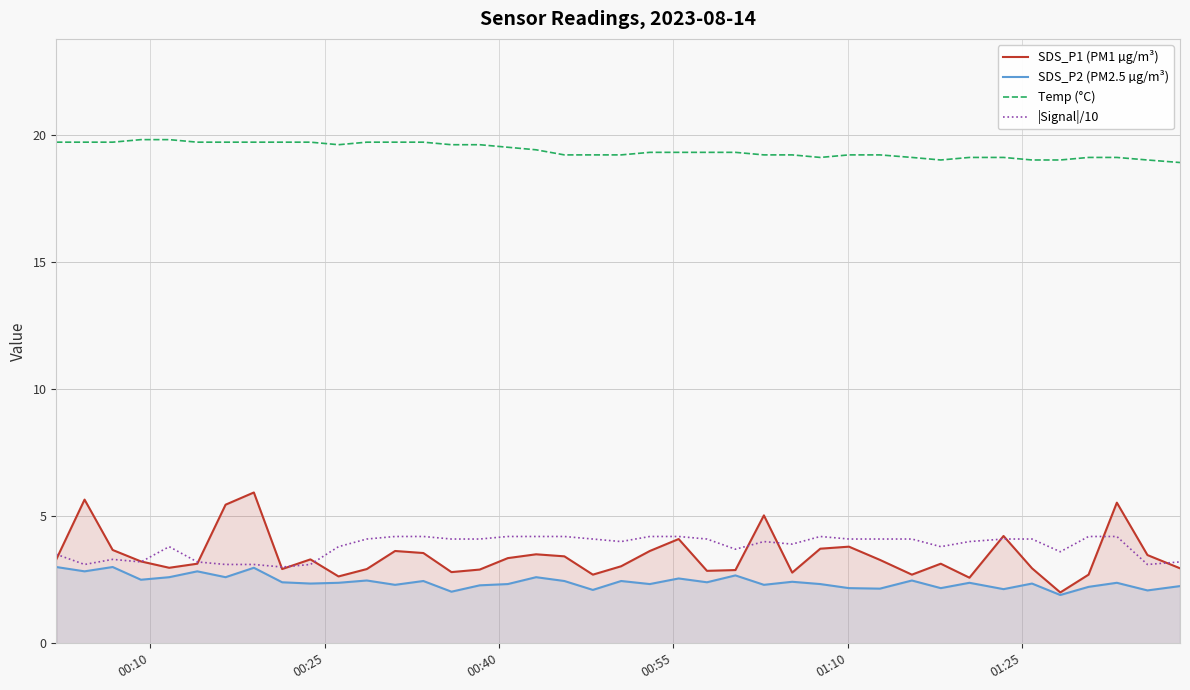

True or false: SDS_P2 (PM2.5 µg/m³) has more than 1 interior local peaks.

True